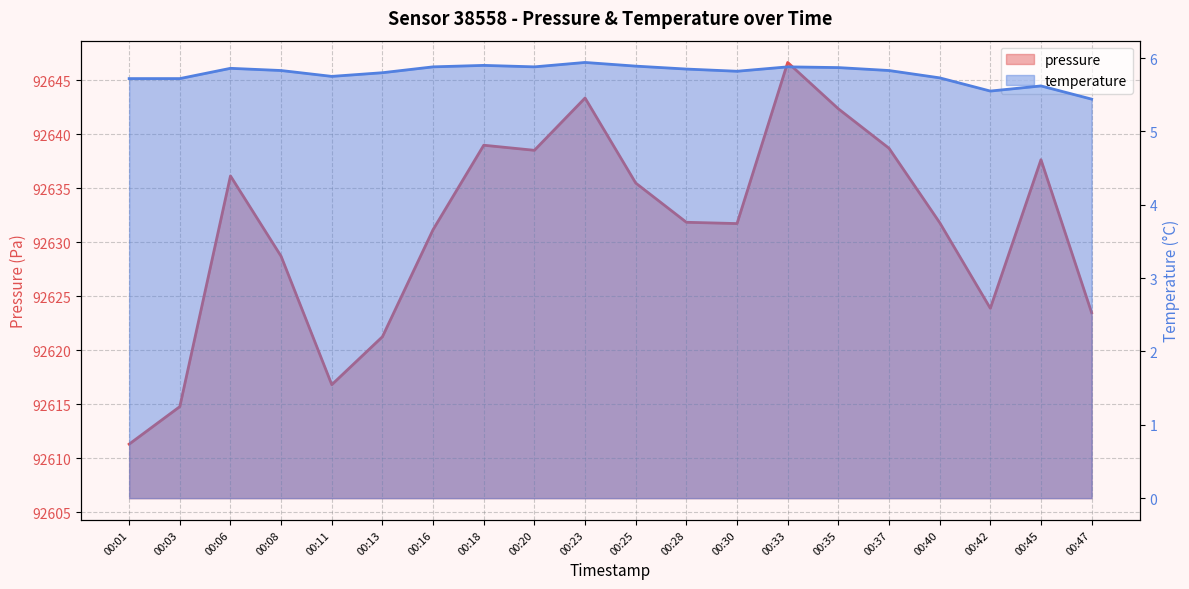

List the series in order of their overall mean, highest first.

pressure, temperature